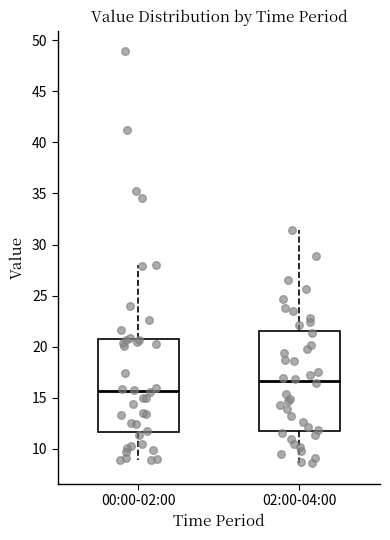

Reading left to right, read every box against the y-axis: the position of its median line, the range the box covers, and the ends of its whiskers. The values are not printed on the chart, so give them approximately, as read against the axis.

00:00-02:00: median 15.5, box 11.5 to 20.5, whiskers 9.0 to 28.0
02:00-04:00: median 16.5, box 12.0 to 21.5, whiskers 8.5 to 31.5